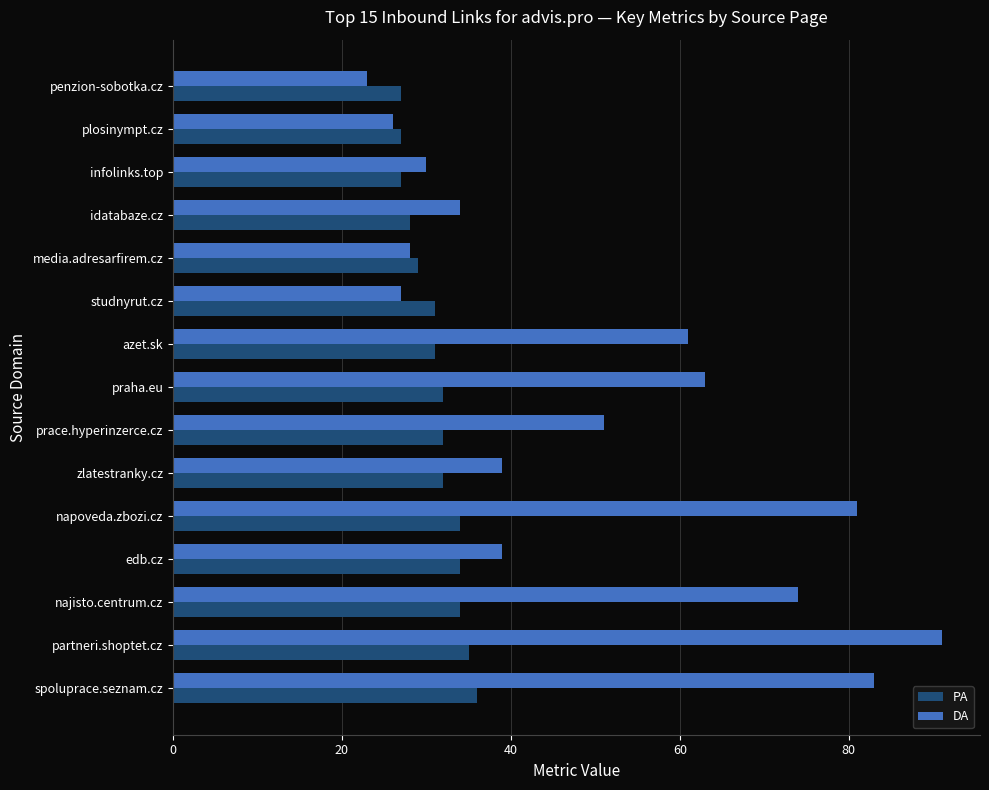

The value of PA at napoveda.zbozi.cz is 34. True or false?

True